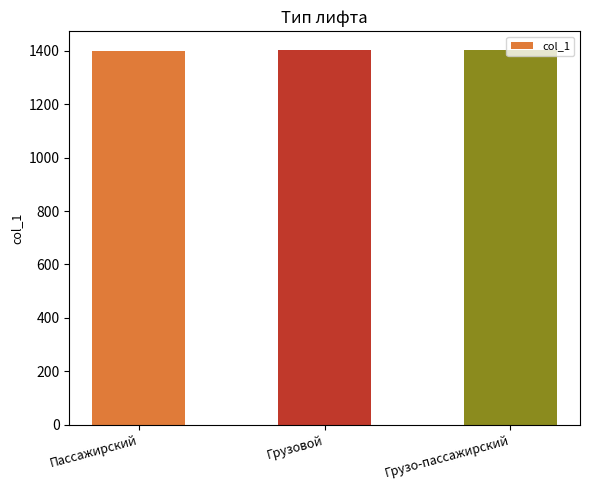

True or false: the data shows 1403 at Грузо-пассажирский.

True